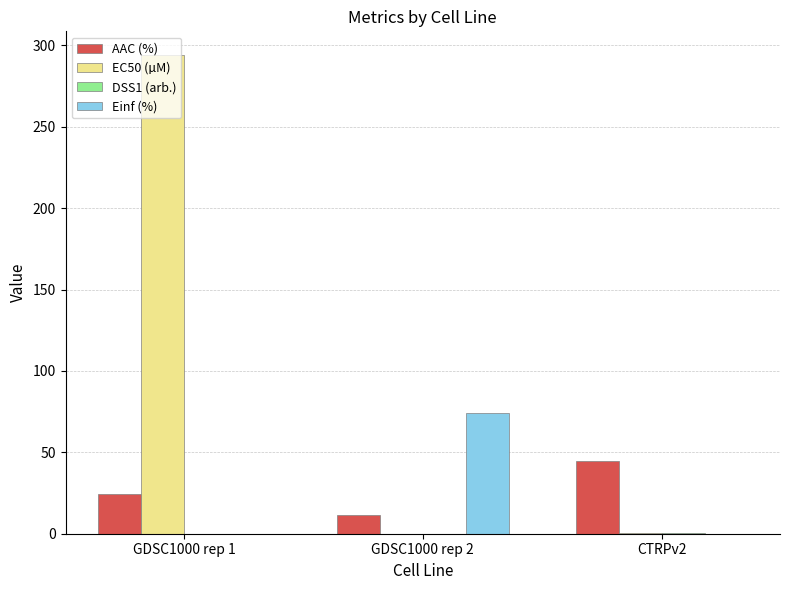

At which category is the sum across all series the highest?

GDSC1000 rep 1